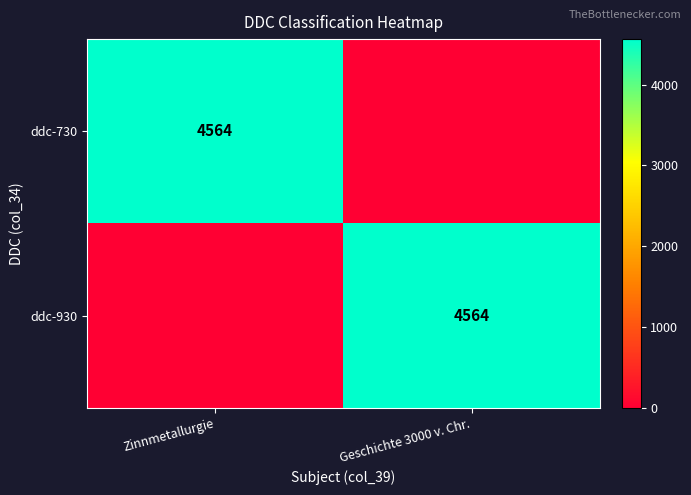

Is it true that ddc-730 equals 4564 at Zinnmetallurgie?

True